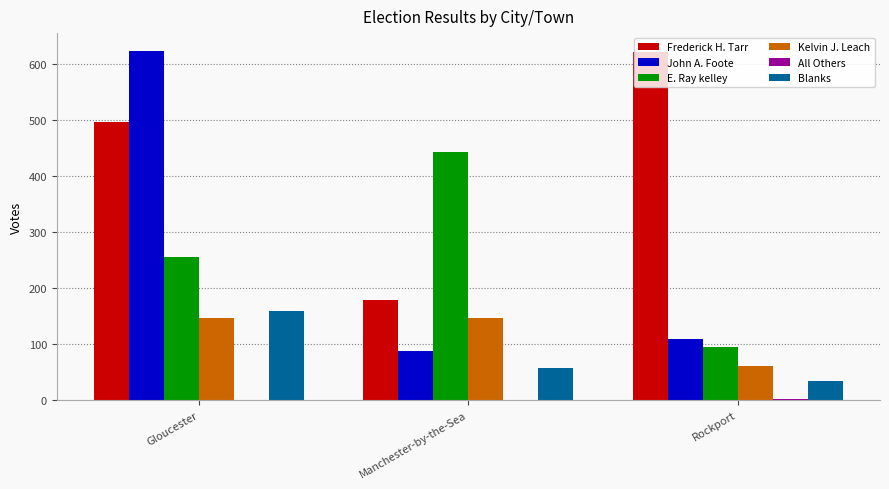

How many groups of bars are there?

3